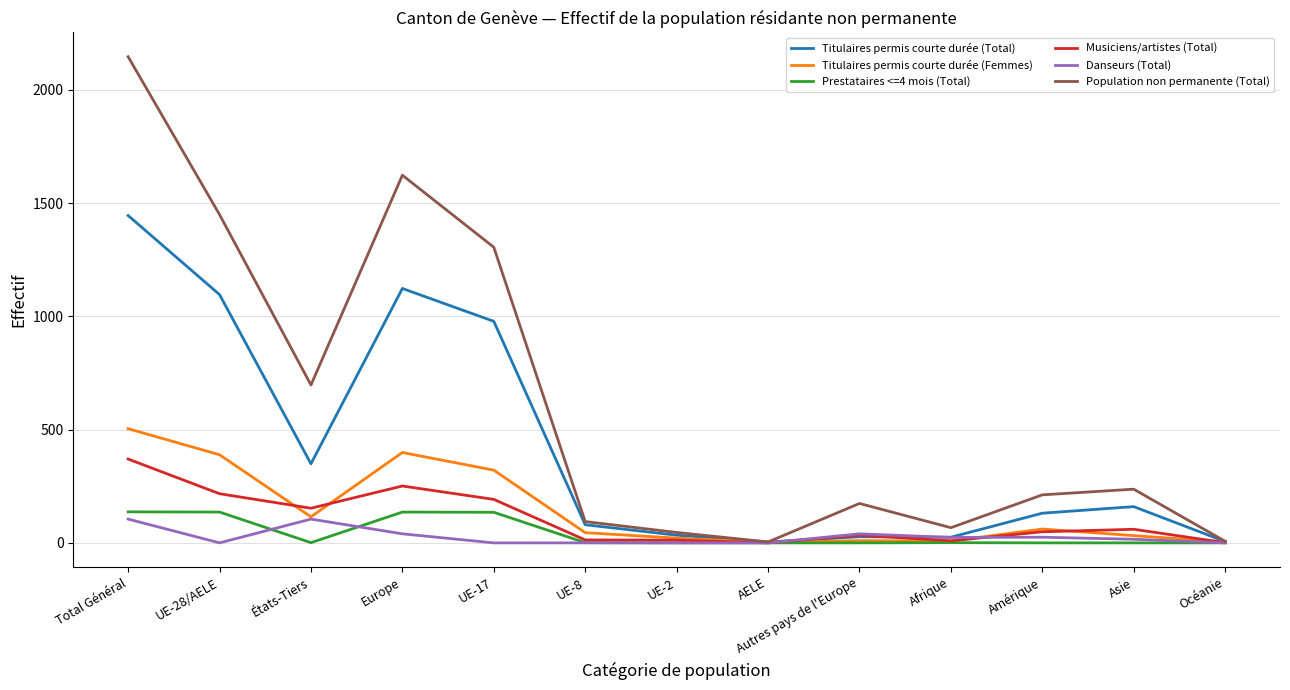

Which series has the largest total across all categories?

Population non permanente (Total)